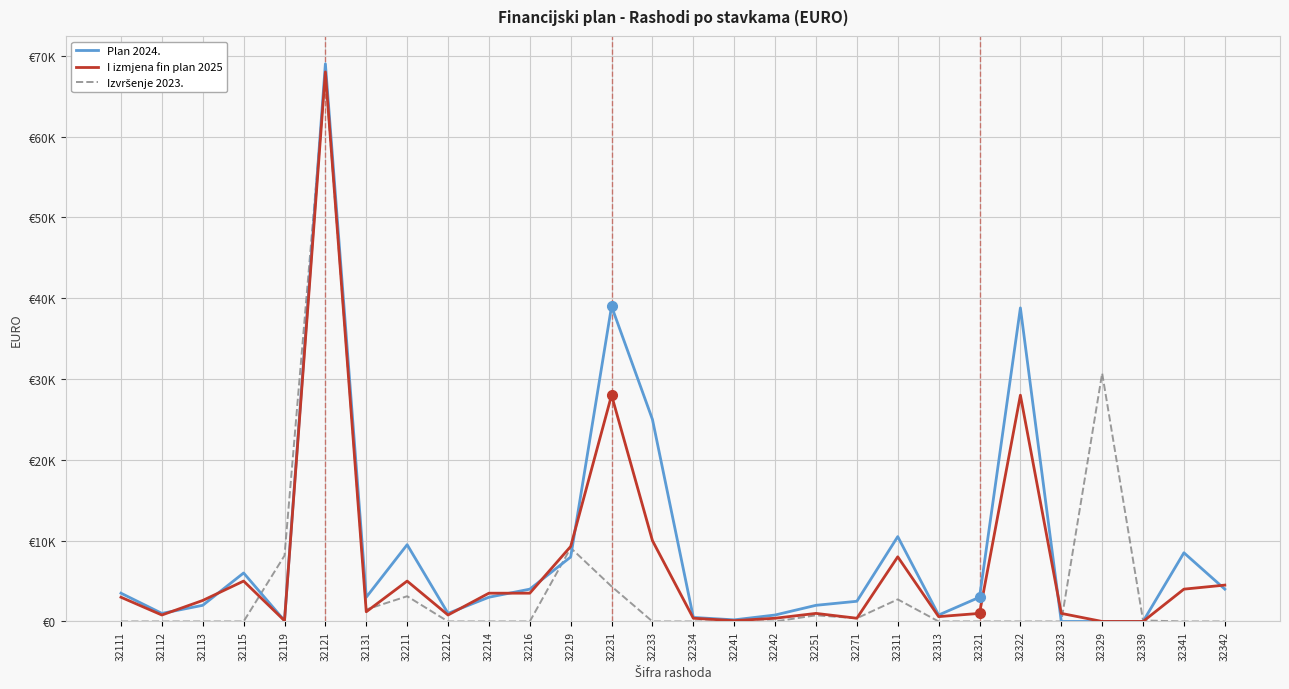

Is this an area chart (filled region under the line)?

No